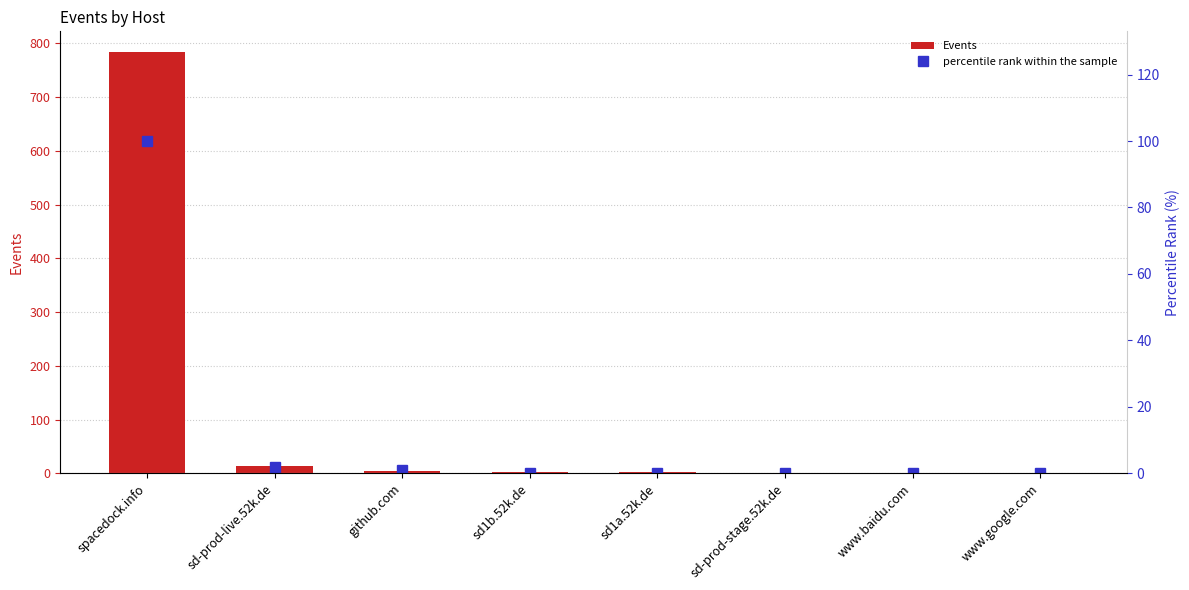

Which category has the lowest value in the percentile rank within the sample series?

sd1b.52k.de